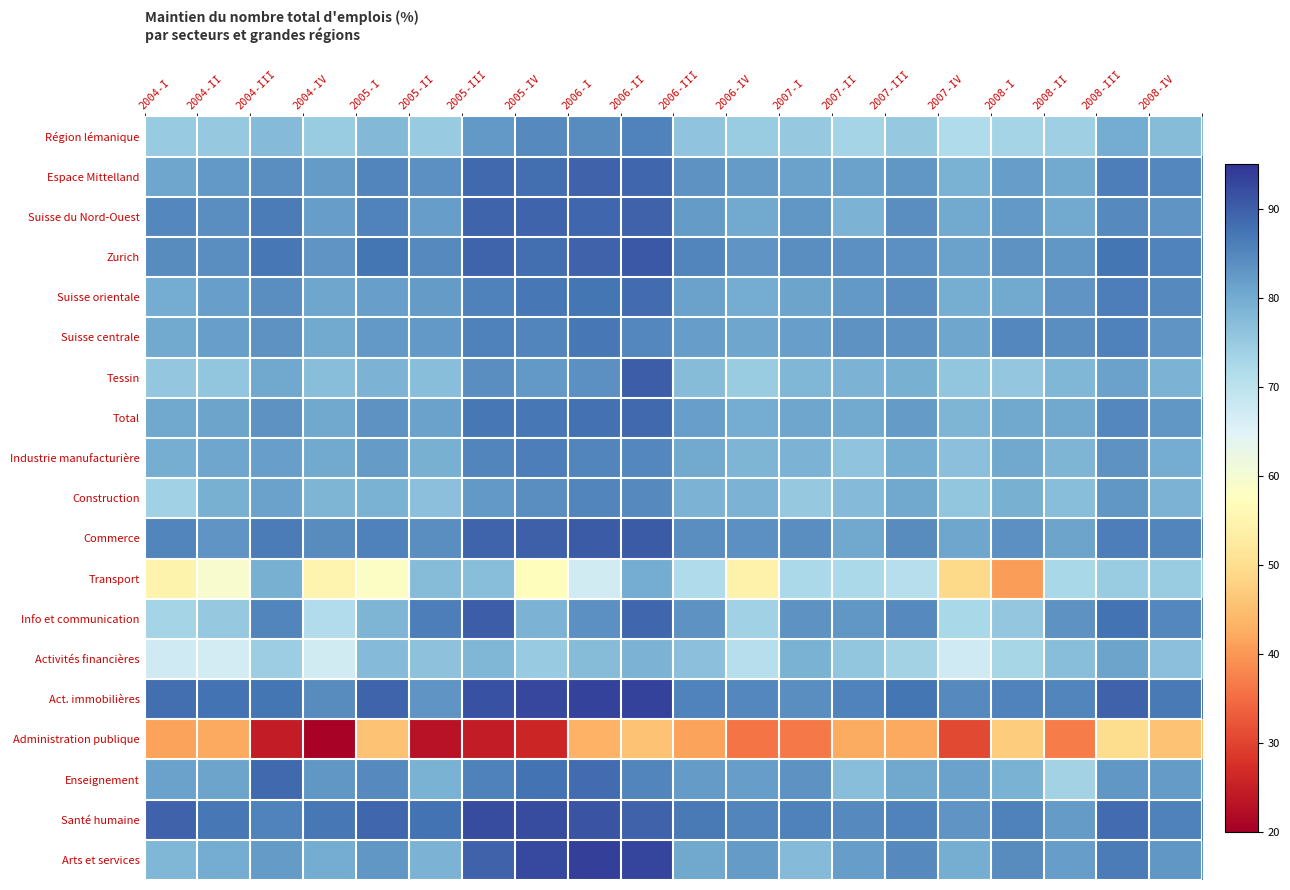

Which label corresponds to the largest value in the chart?

2006-I